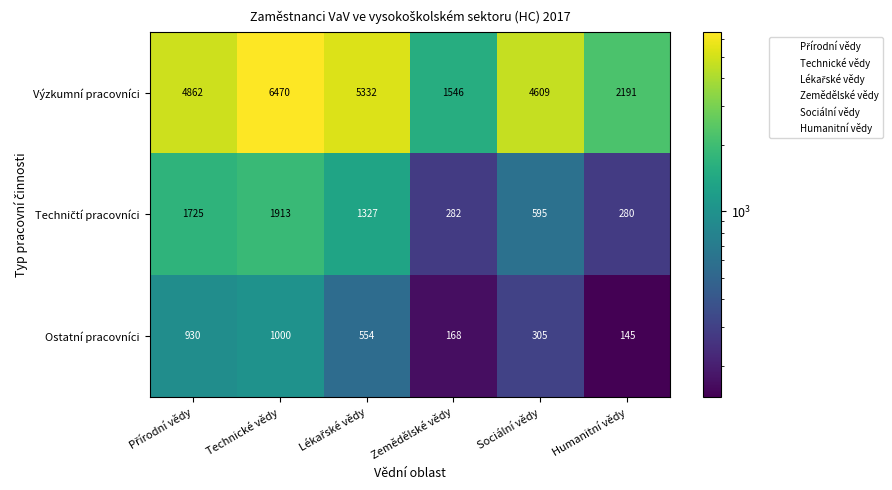

What is the average value of the Výzkumní pracovníci series?

4168